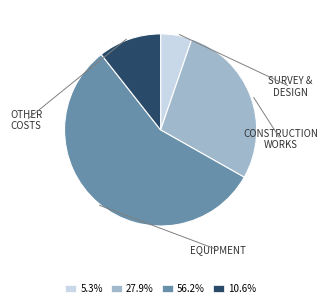

Is there a majority slice in this chart?

Yes